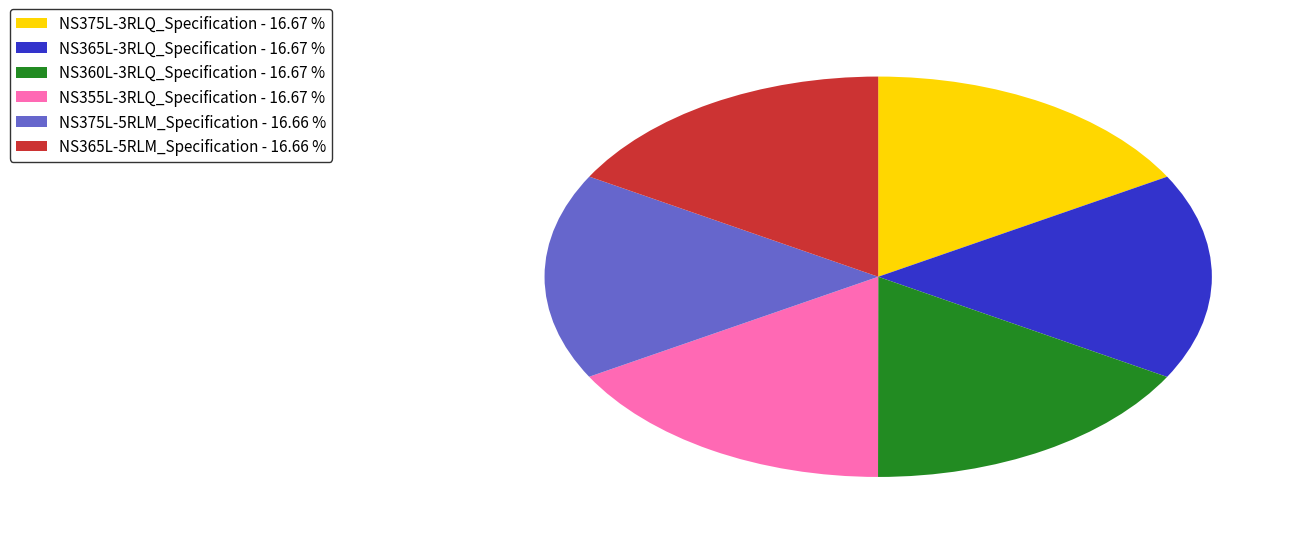

Is the sum of NS365L-3RLQ_Specification - 16.67 % and NS375L-5RLM_Specification - 16.66 % greater than half?

No